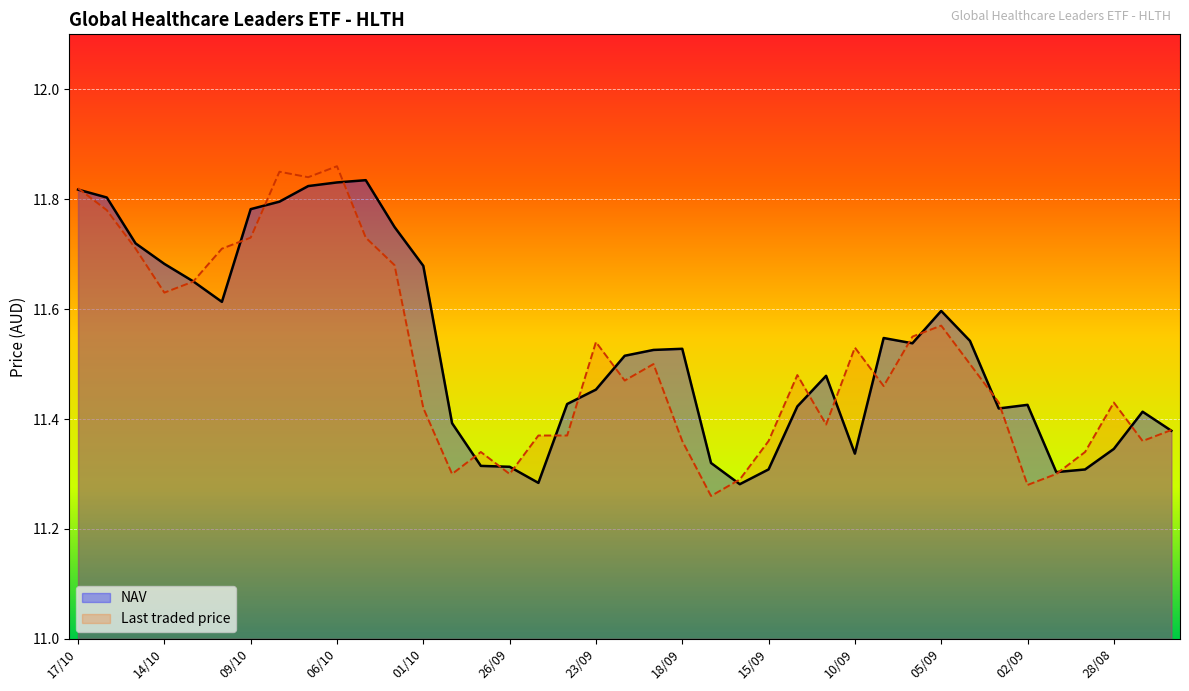

What is the sum of all Last traded price line values?

448.9